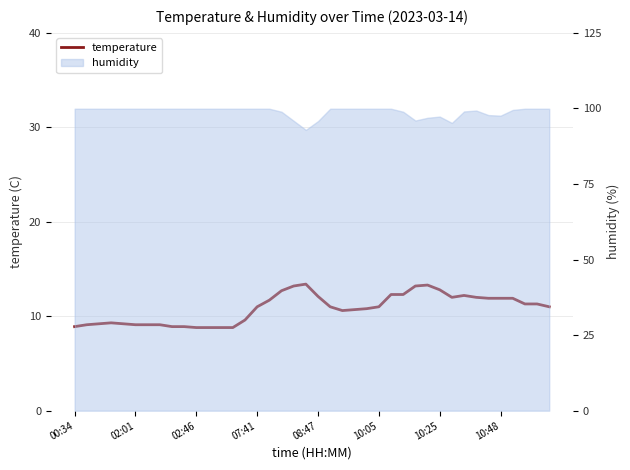

What is the difference between the maximum and second lowest values?

4.6